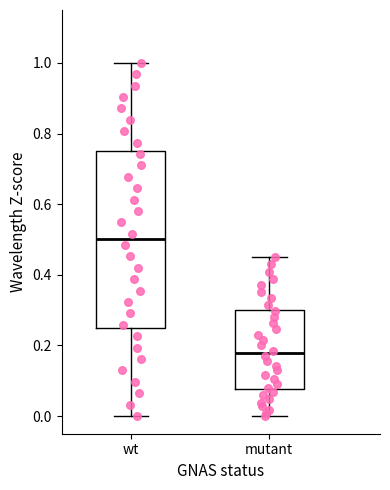

Comparing the boxes themselves (not the whiskers), which one is the tallest?

wt